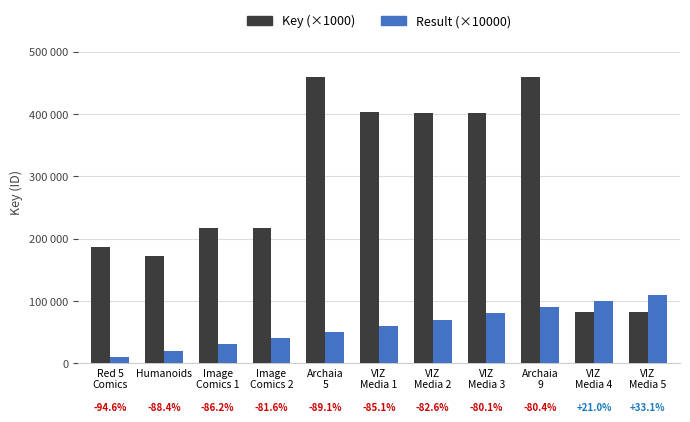

Which series has the largest total across all categories?

Key (×1000)